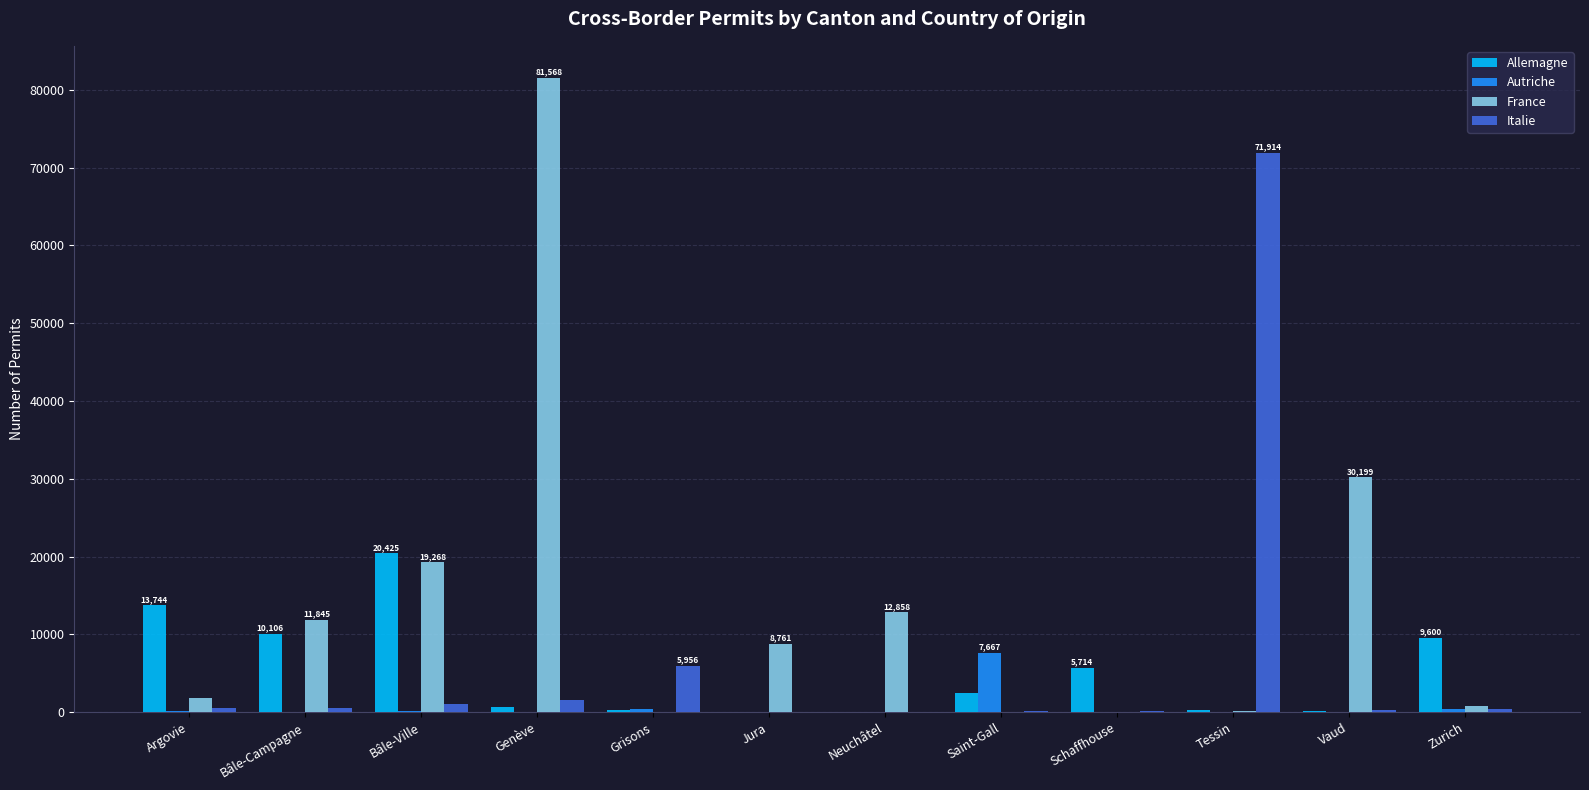

What is the sum of all France values?

167404